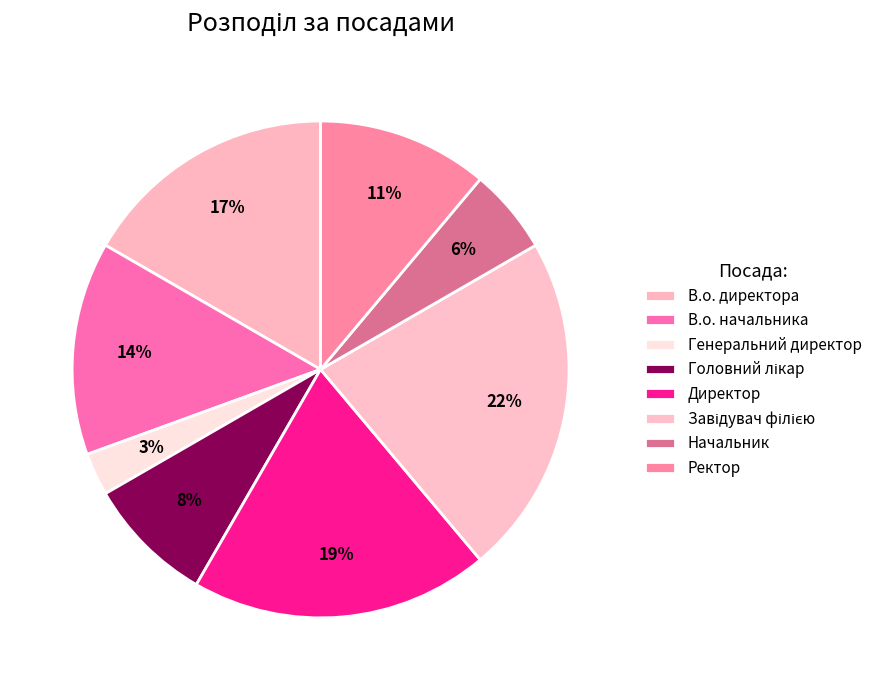

Which slice is the largest?

Завідувач філією